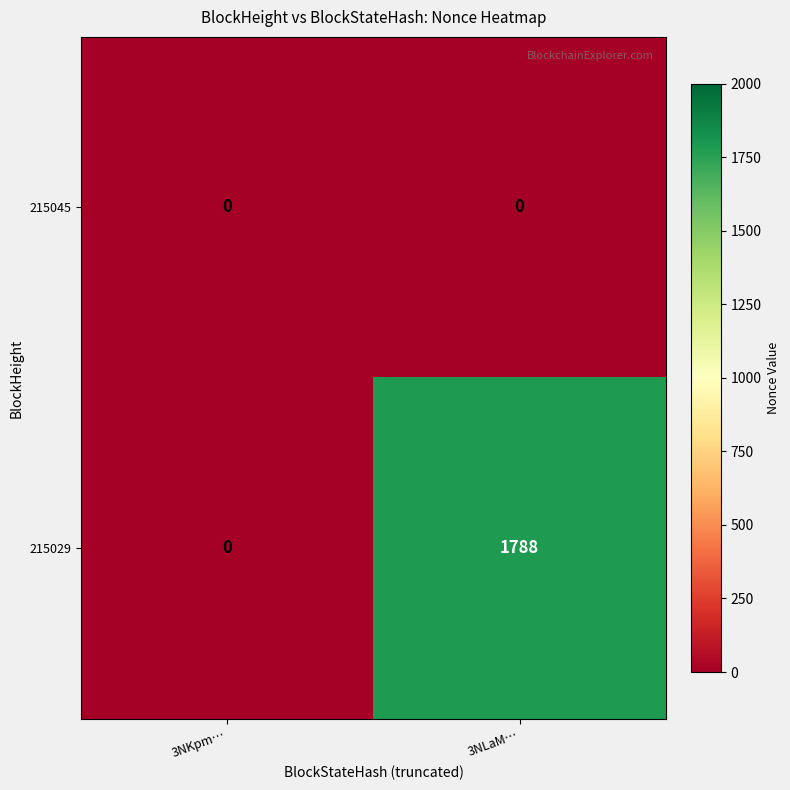

Which category has the highest value across all series?

3NLaM…